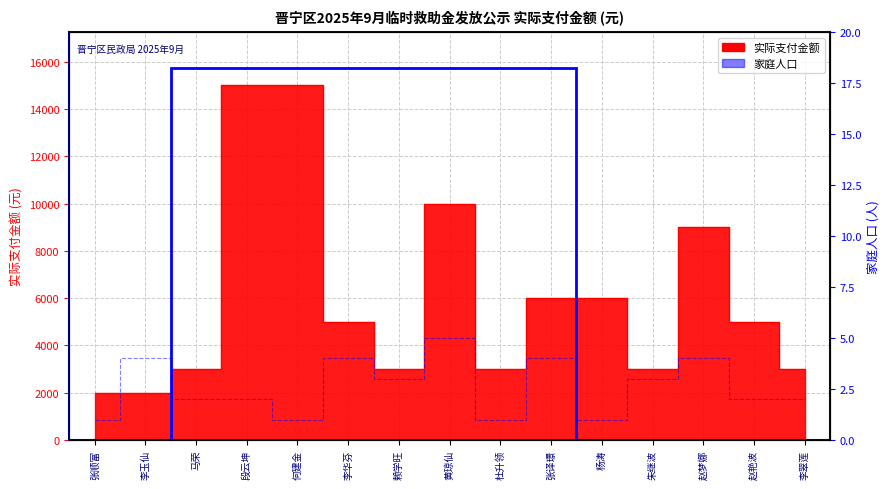

Where is the first local minimum for 实际支付金额?

赖学旺